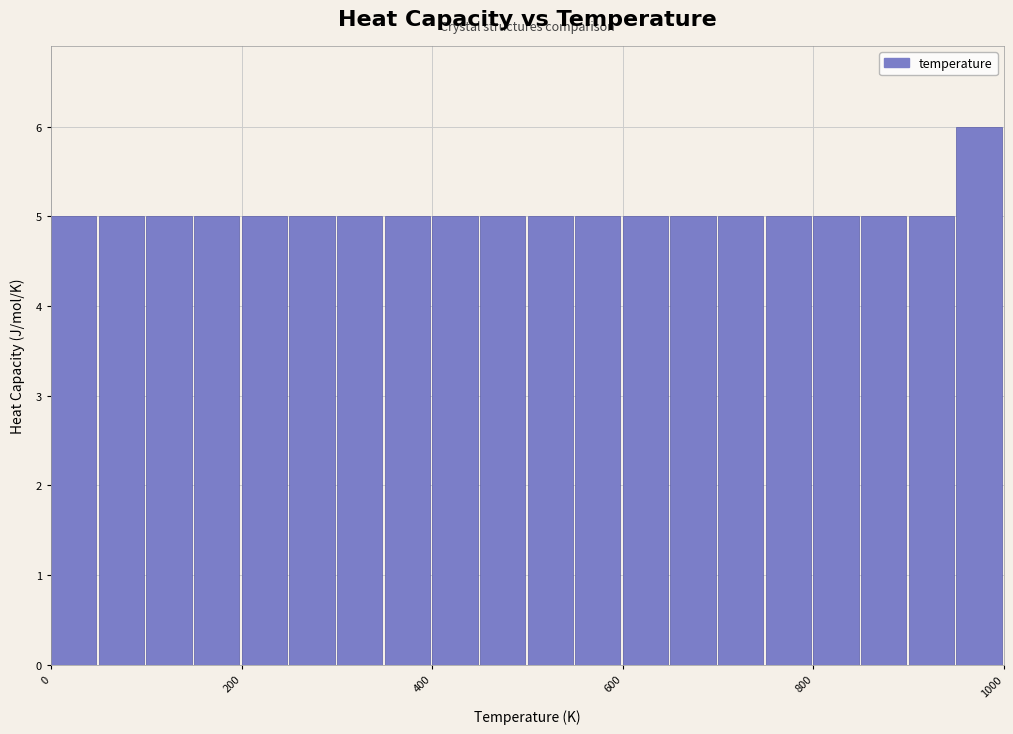

Read against the x-axis, roughly where is the centre of the tallest bar?

980